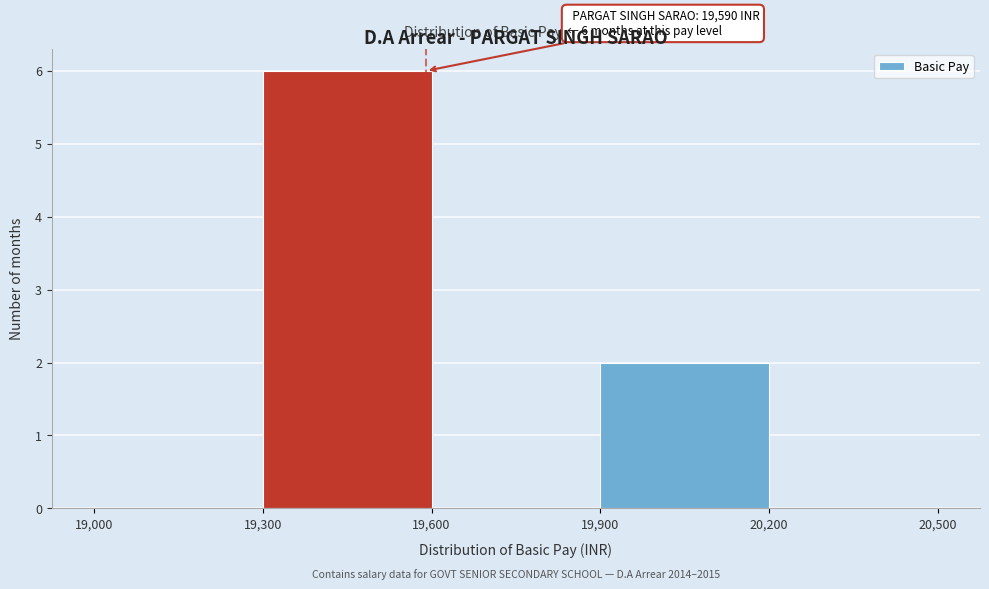

Over which range of the x-axis is the bar tallest?

19,300 to 19,600